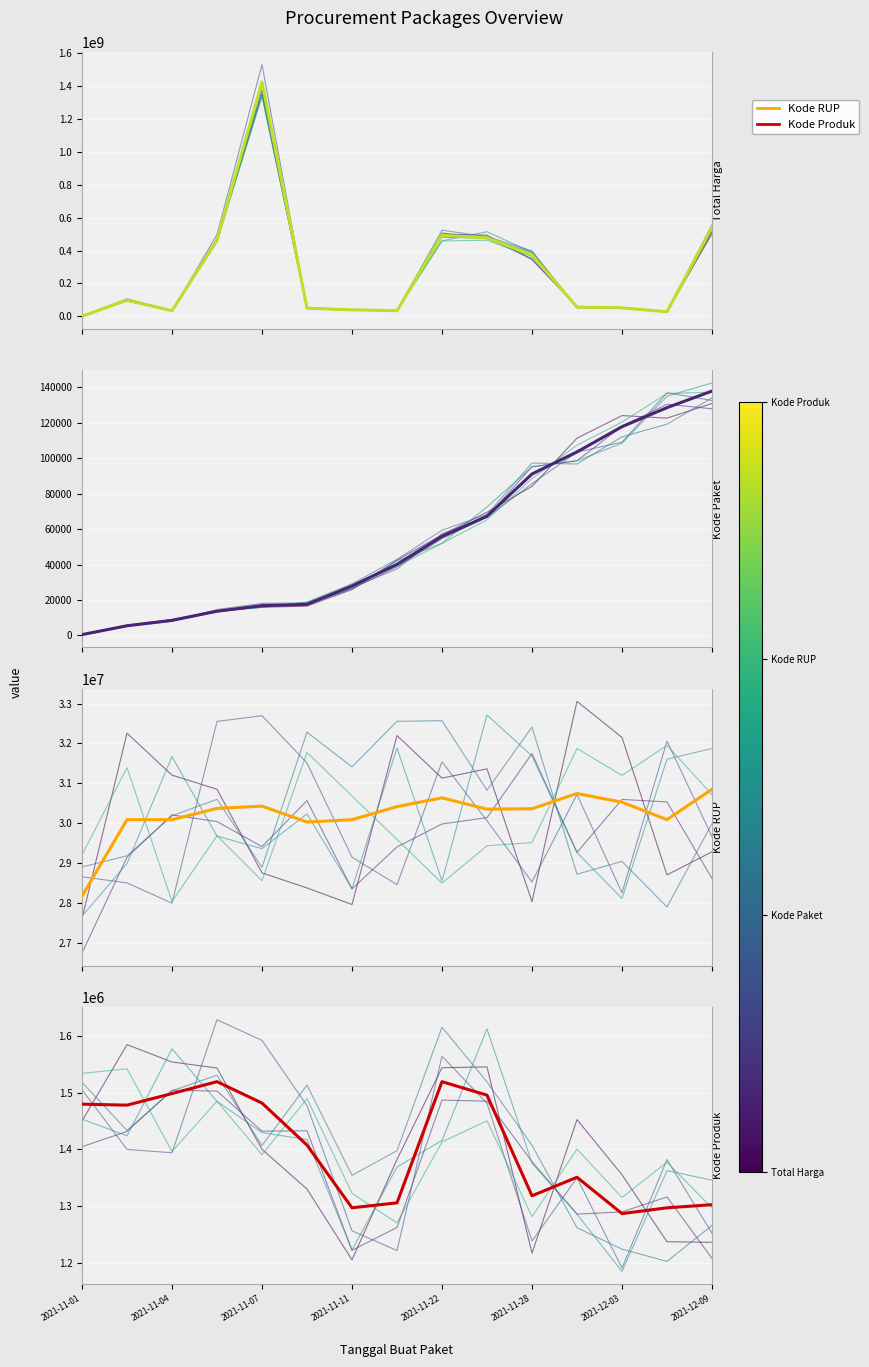

Which series has the largest range (max minus min)?

Total Harga